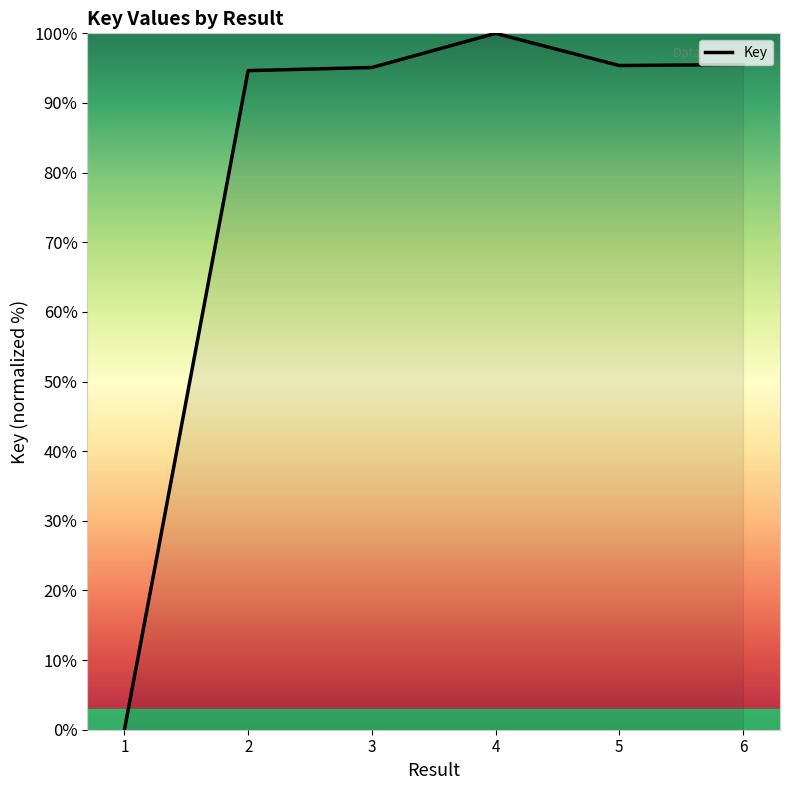

The chart shows a value of 95.1 at 3. True or false?

True